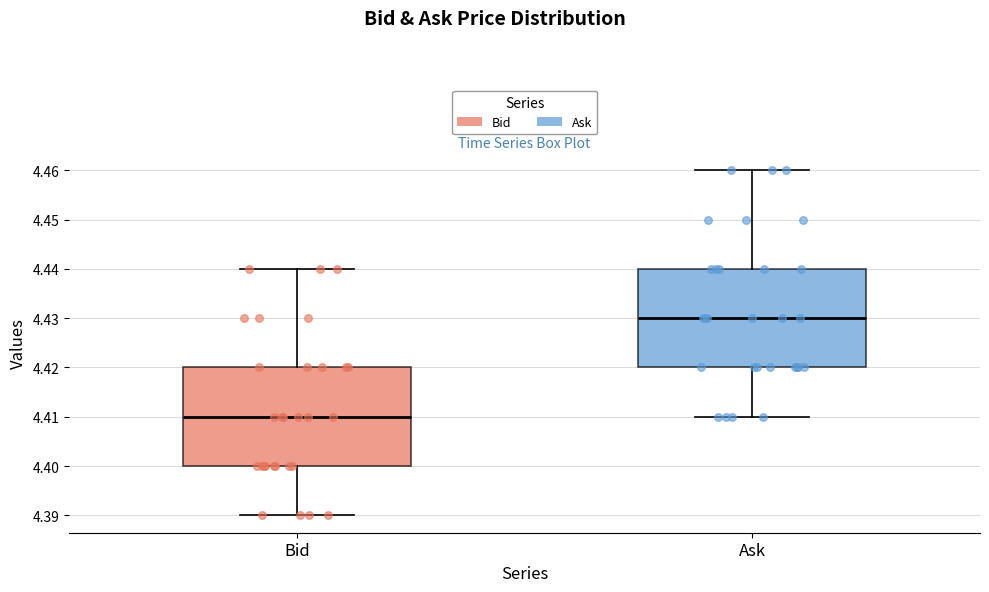

Reading left to right, read every box against the y-axis: the position of its median line, the range the box covers, and the ends of its whiskers. The values are not printed on the chart, so give them approximately, as read against the axis.

Bid: median 4.41, box 4.40 to 4.42, whiskers 4.39 to 4.44
Ask: median 4.43, box 4.42 to 4.44, whiskers 4.41 to 4.46